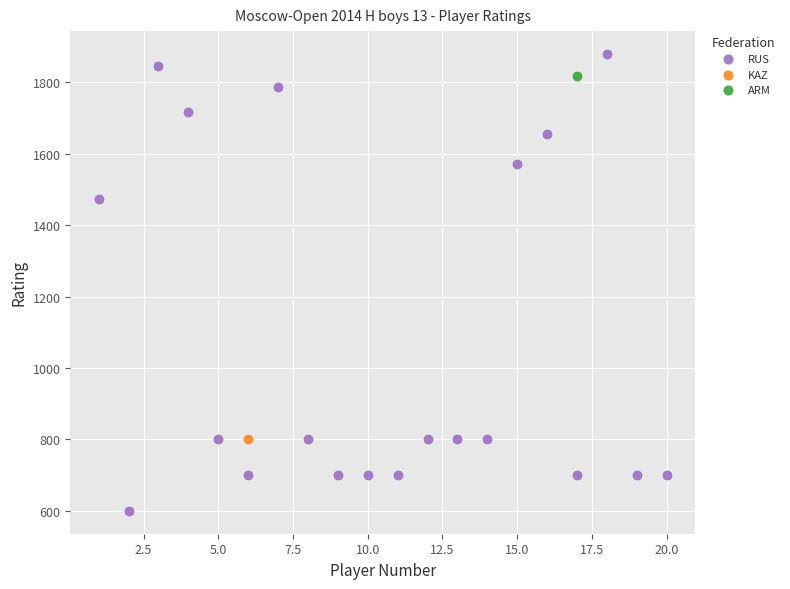

What are all the series names shown in the legend?

RUS, KAZ, ARM